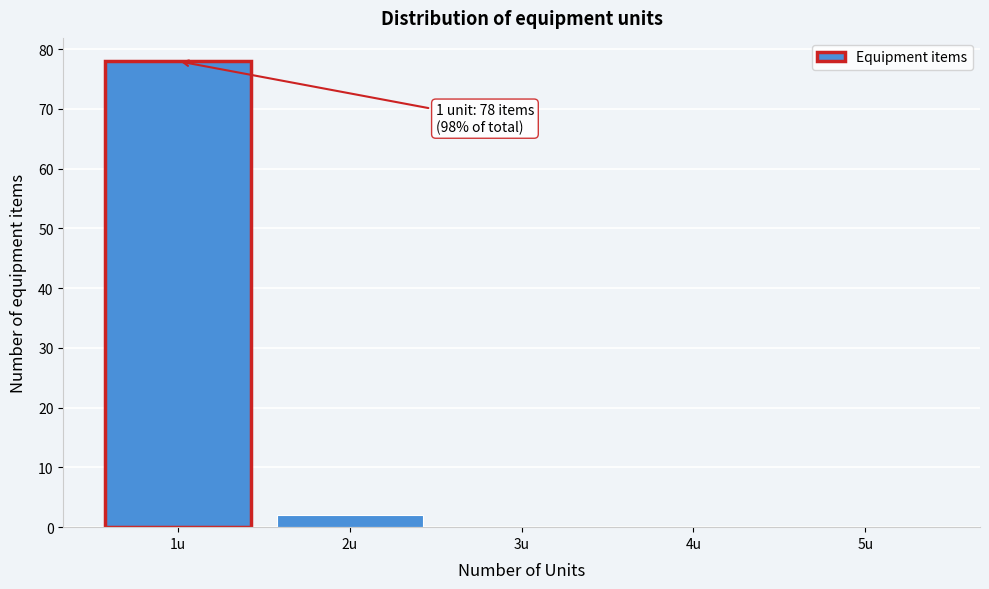

Reading left to right, extract all data points from this chart.

1u=78	2u=2	3u=0	4u=0	5u=0